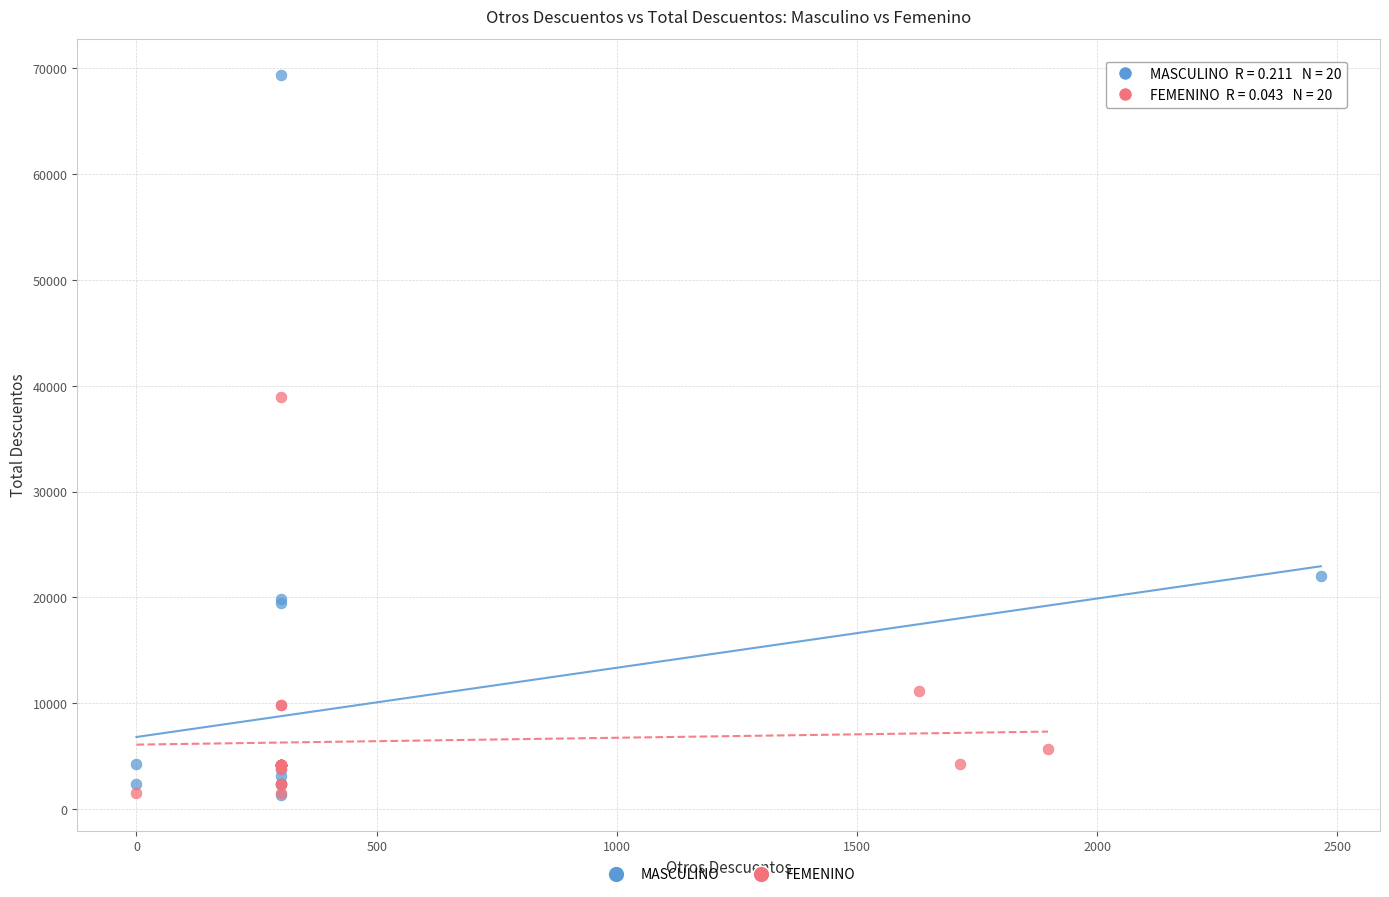

Which series has the widest spread of Y values?

MASCULINO